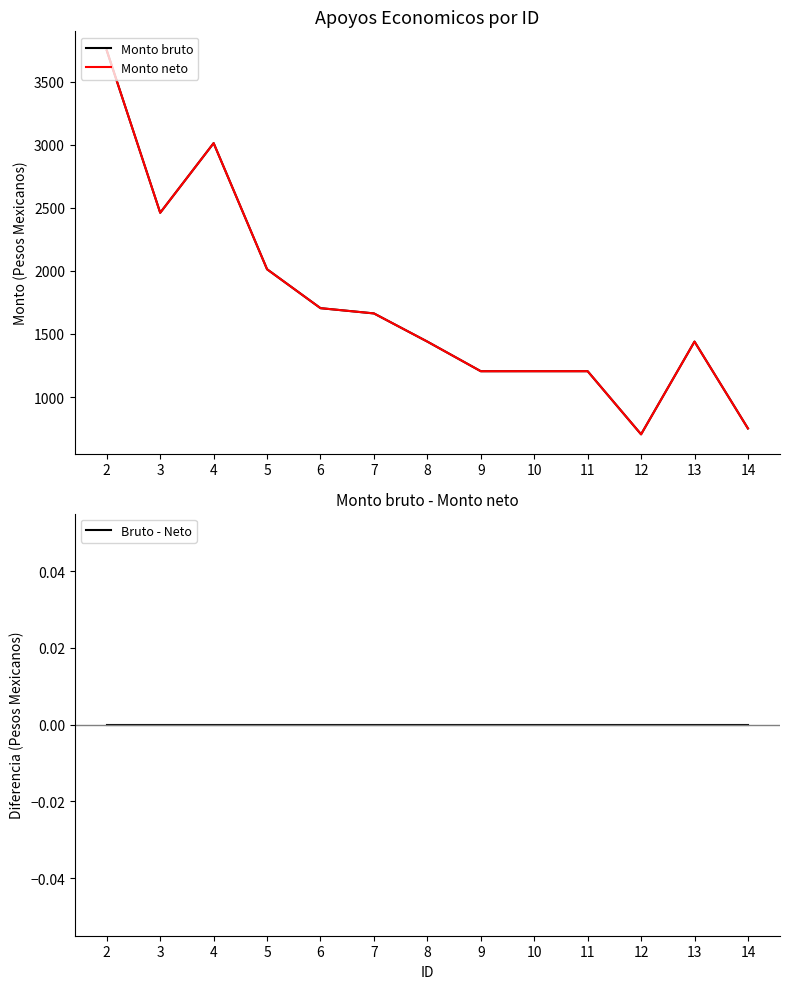

Which series changed the most between 11 and 14?

Monto bruto